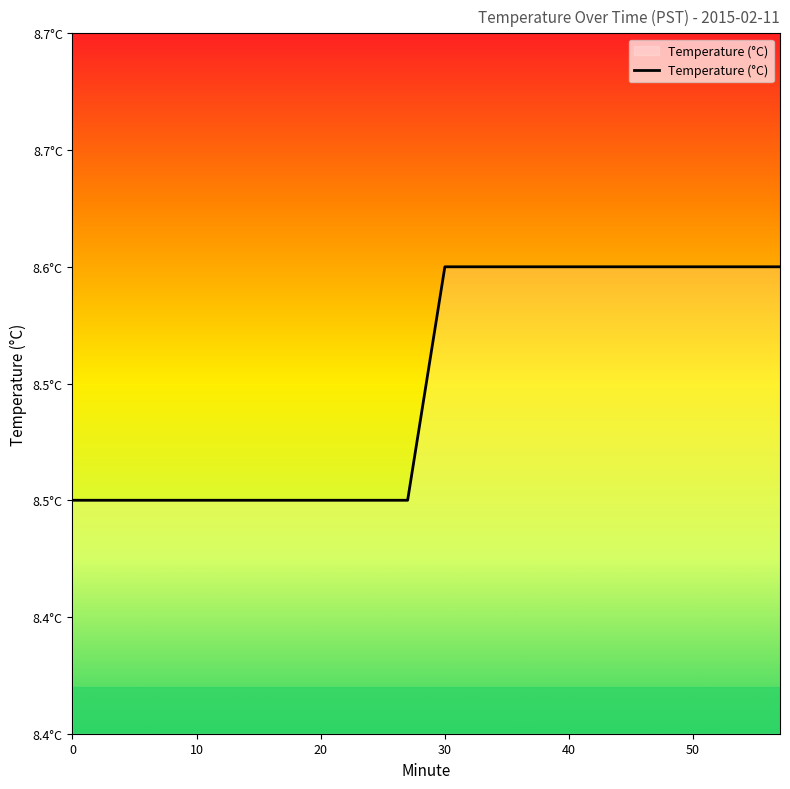

Does the chart display data point markers on the line(s)?

No